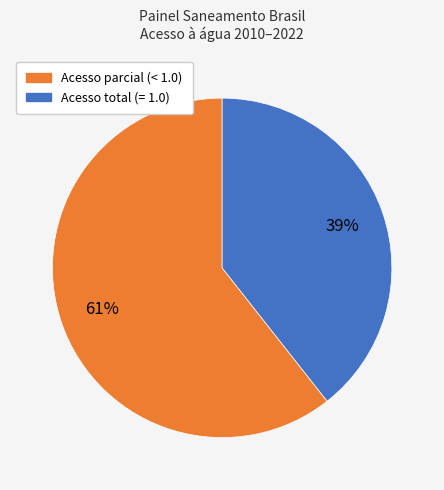

Is there any slice that represents more than half of the pie?

Yes